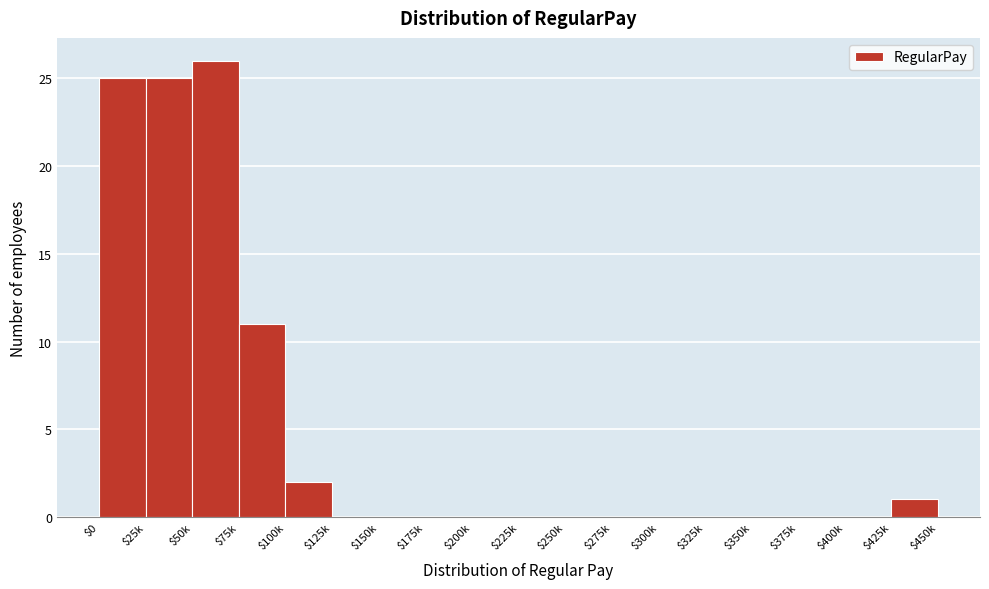

The chart shows a value of -13 at $400k. True or false?

False